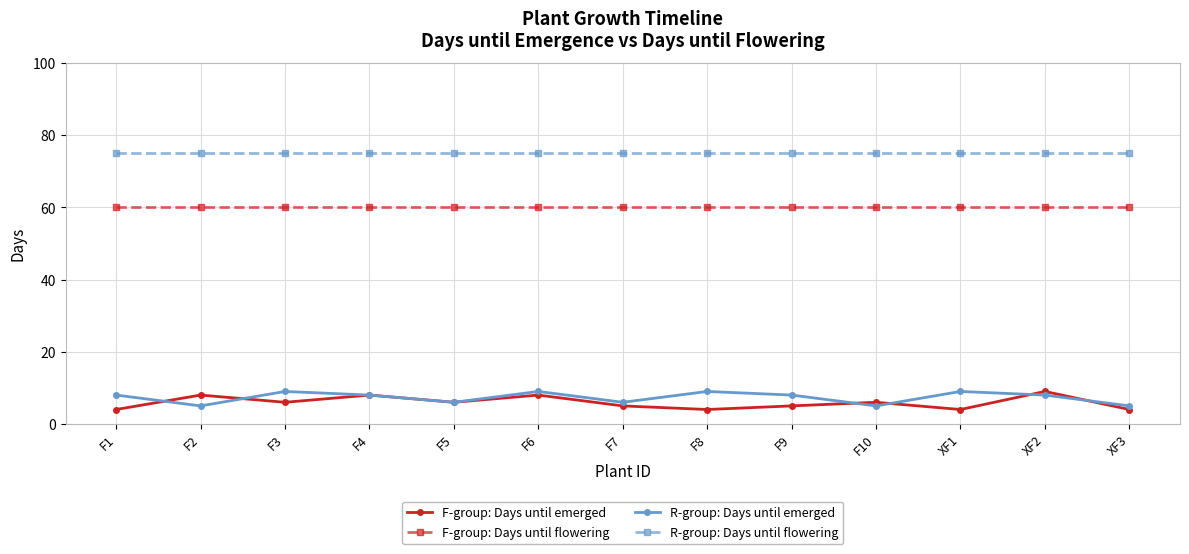

What is the difference between the highest and lowest values at F1?

71